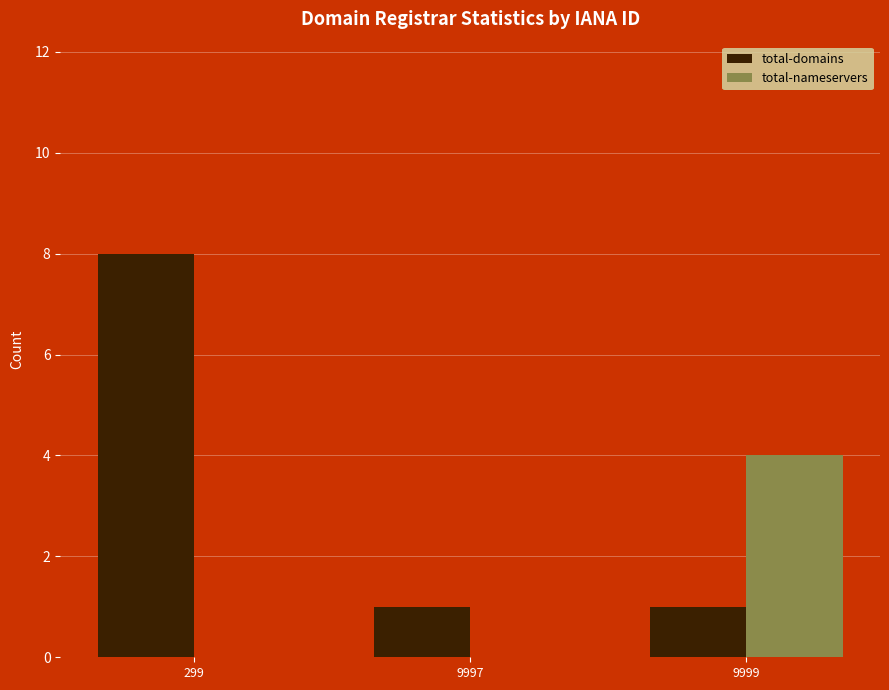

Is it true that total-nameservers equals -2 at 9997?

False